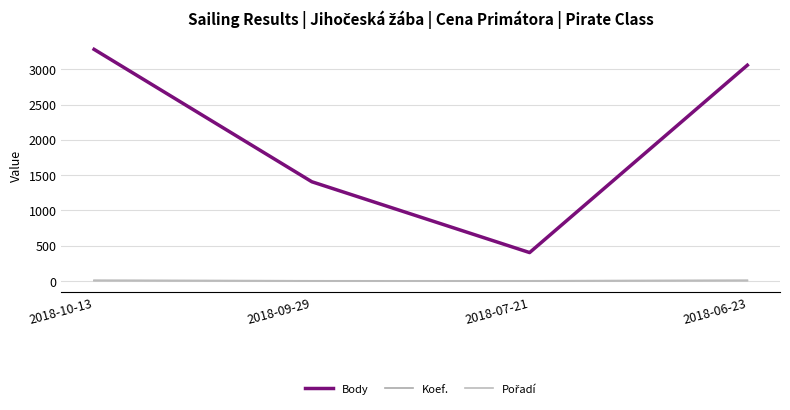

What is the difference between the highest and lowest values at 2018-09-29?

1405